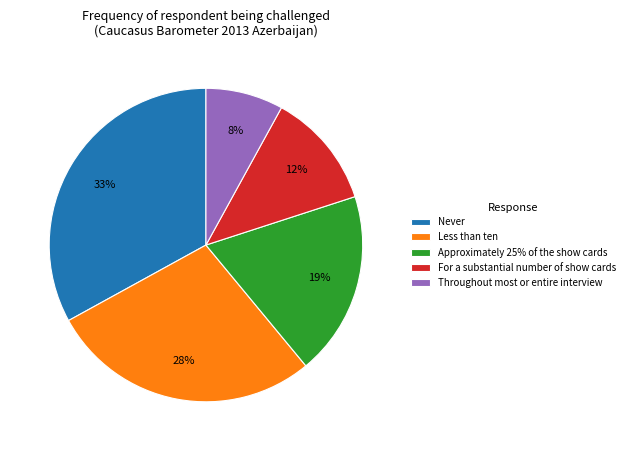

The For a substantial number of show cards slice represents 12% of the pie. True or false?

True